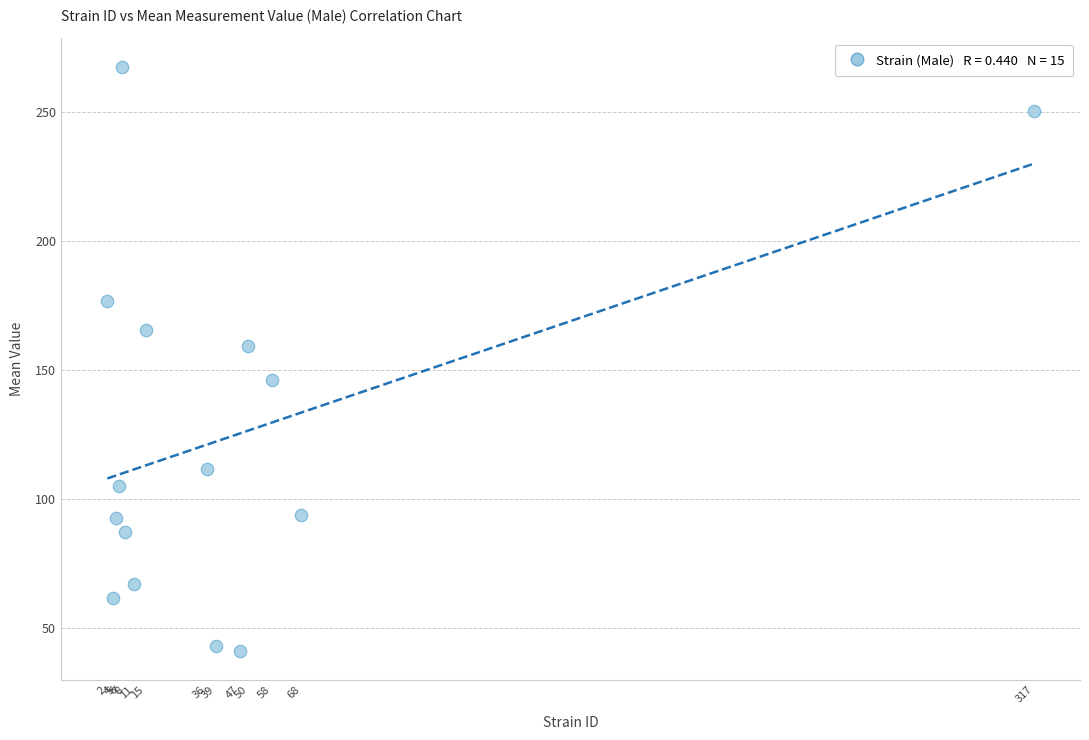

What is the range of X values (max minus min)?

315.0